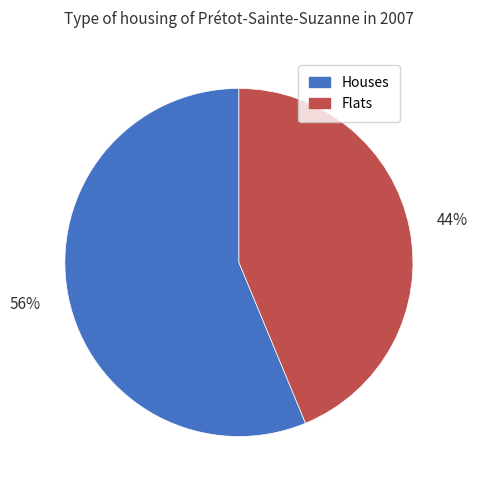

To the nearest percent, what is the average slice percentage?

50%